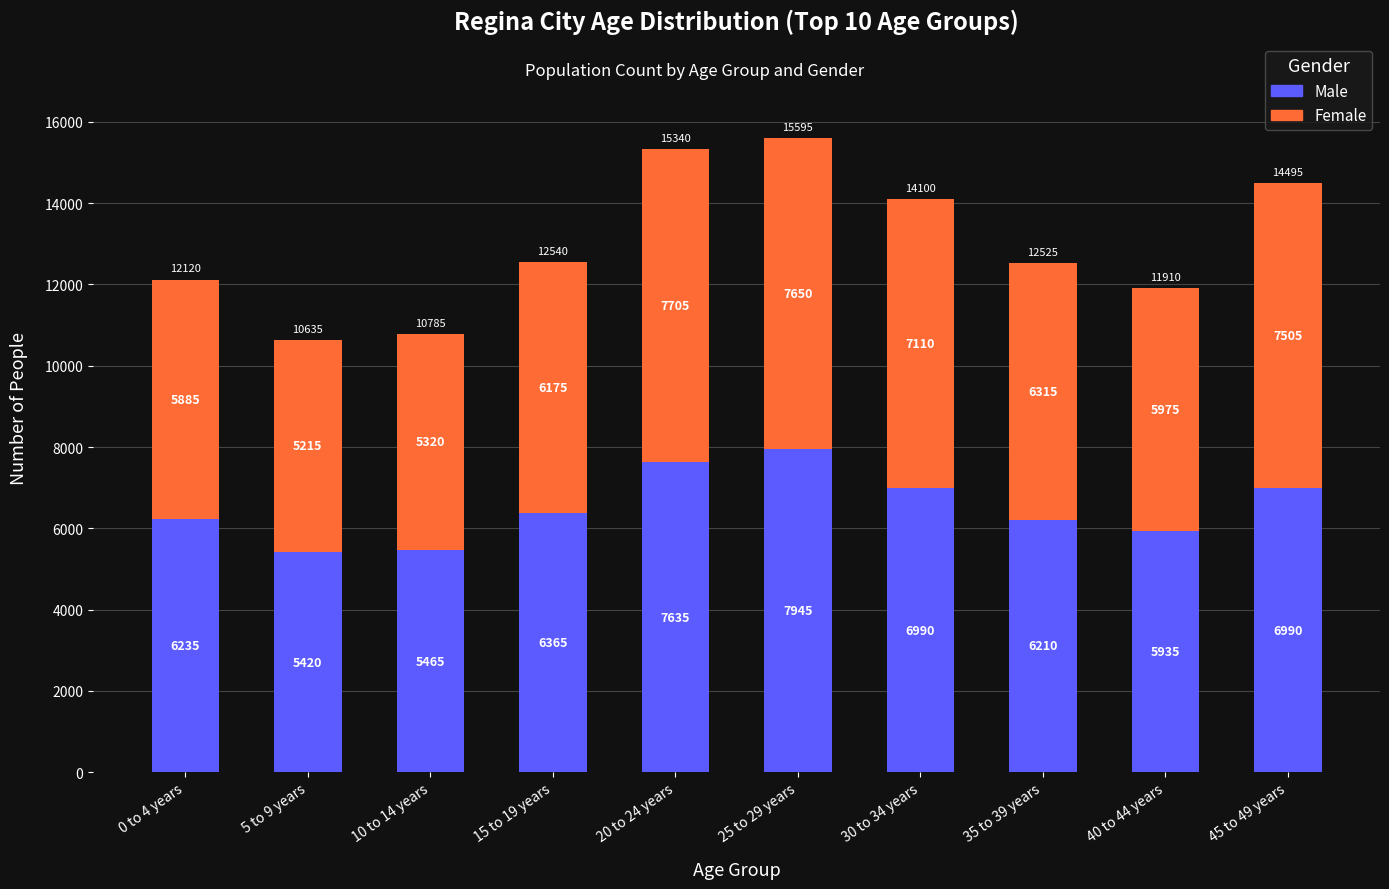

Reading right to left, what are the values for Male?

6990	5935	6210	6990	7945	7635	6365	5465	5420	6235